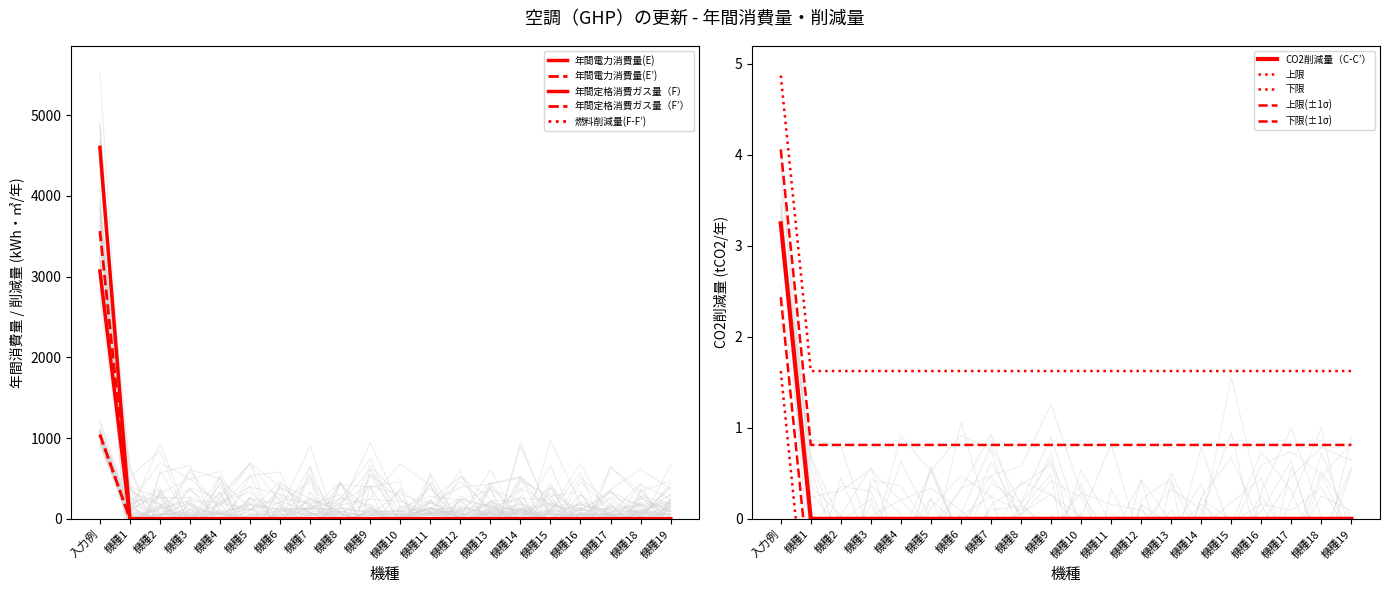

True or false: 年間定格消費ガス量（F’） and 年間定格消費ガス量（F） cross at least once.

False